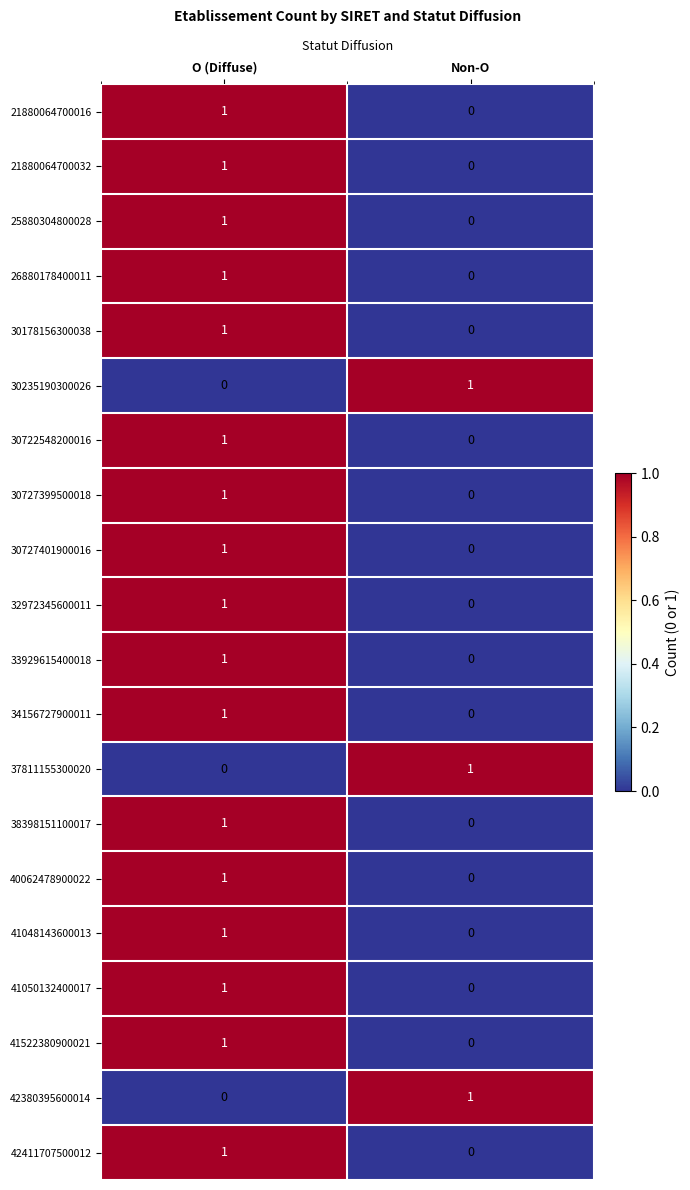

Where is 30727401900016 nearest to the value 0?

Non-O